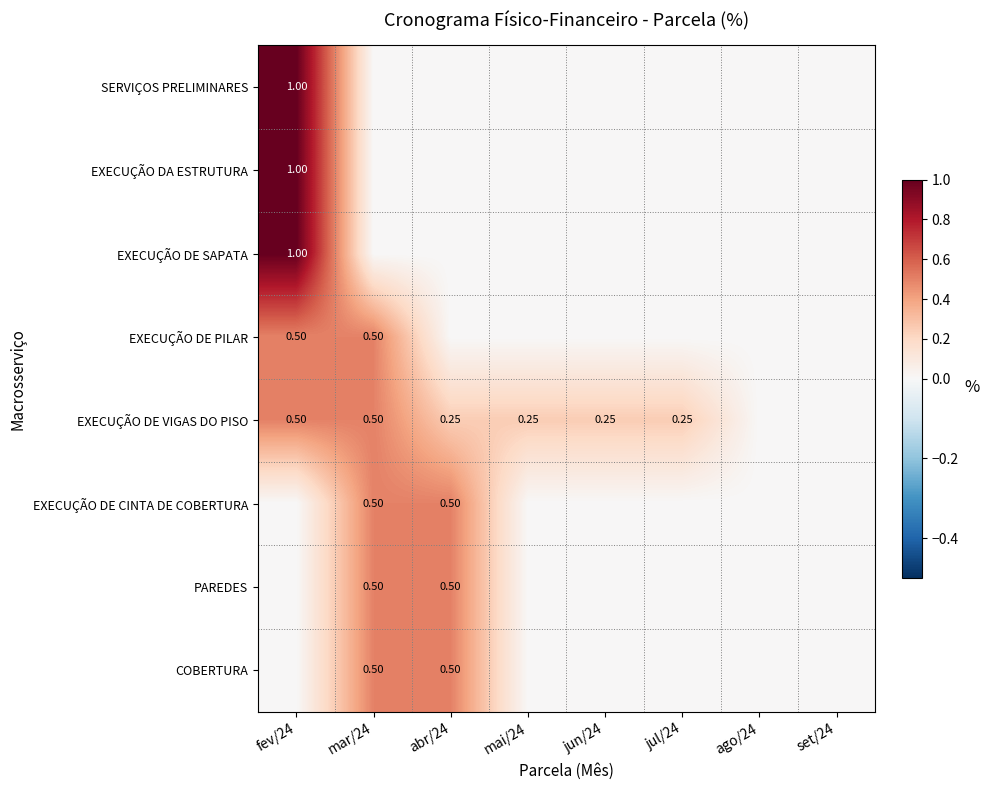

True or false: EXECUÇÃO DE VIGAS DO PISO has a value of 0.4 at abr/24.

False